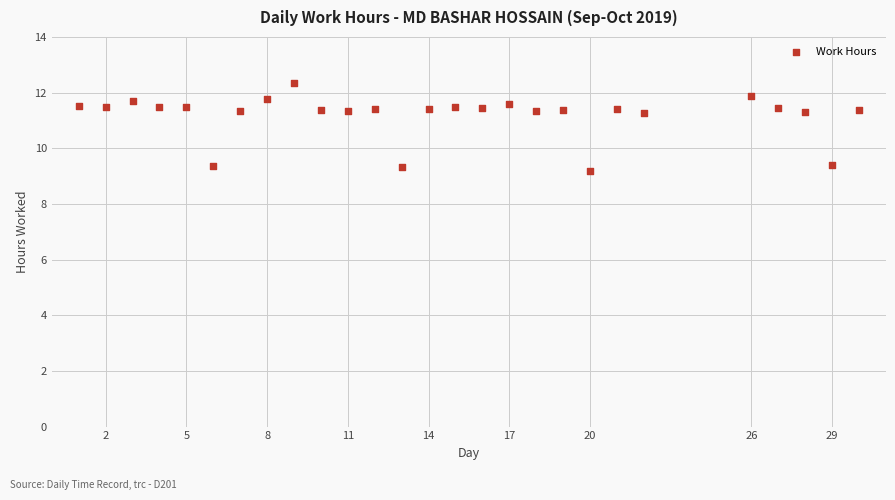

What is the range of X values (max minus min)?

29.0